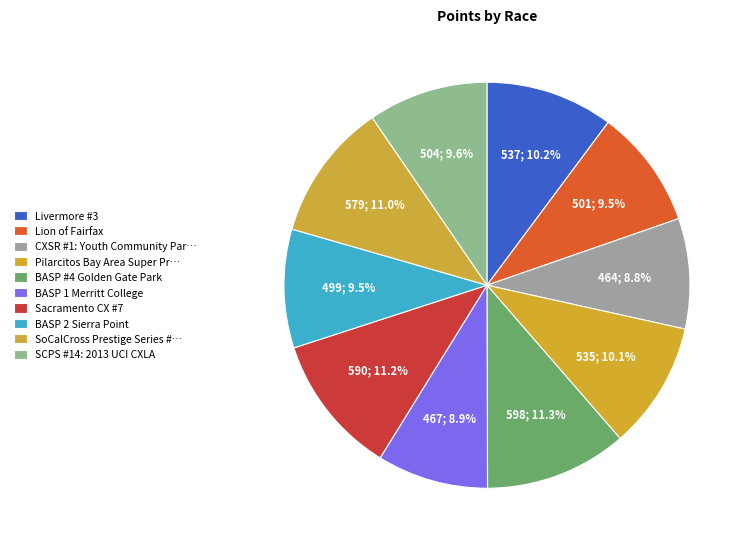

To the nearest percent, what percentage of the pie is BASP 1 Merritt College?

9%